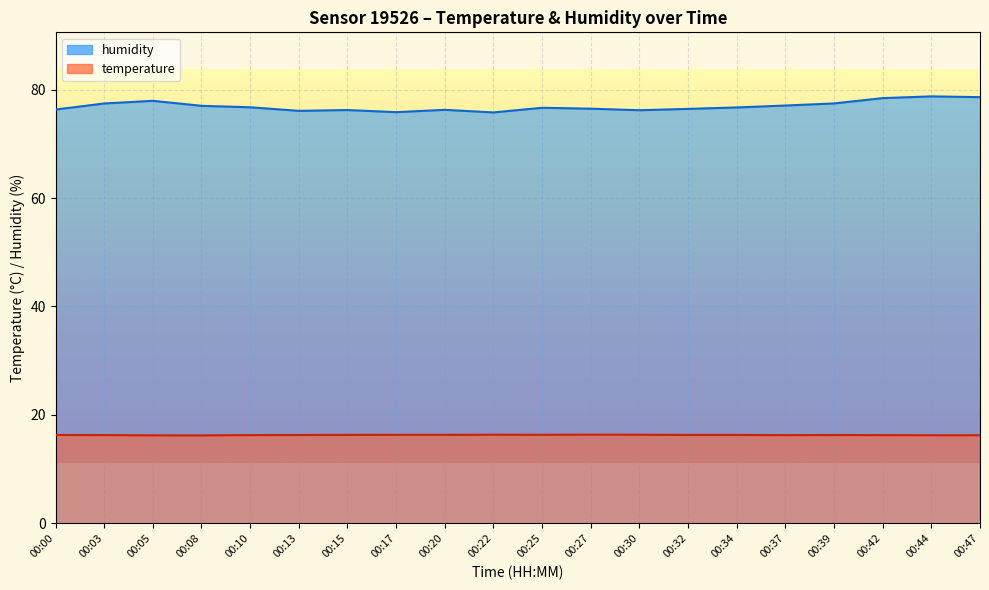

At 00:39, list the series in order from largest to smallest.

humidity, temperature